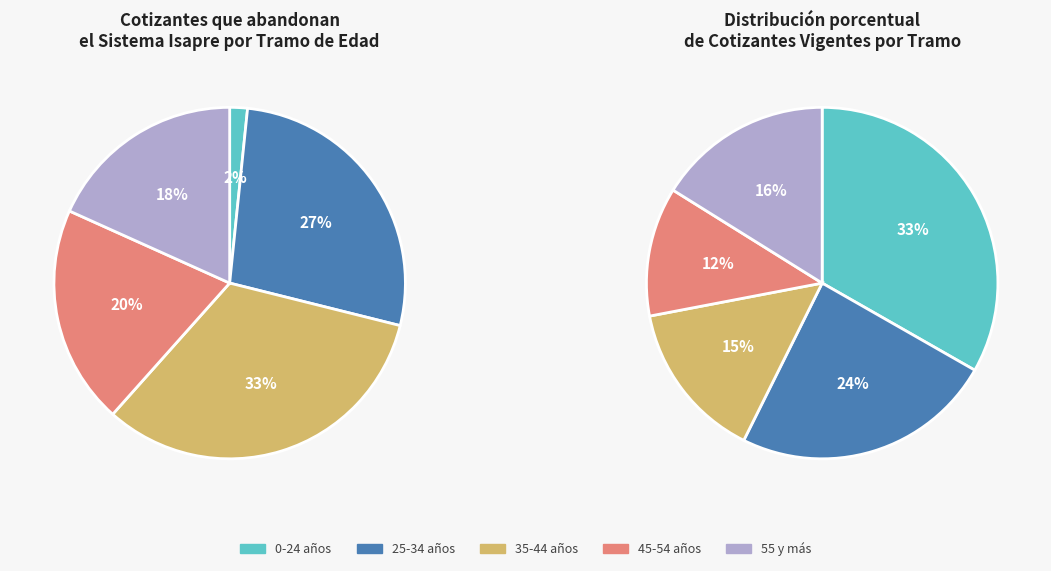

Does any single category account for the majority?

No